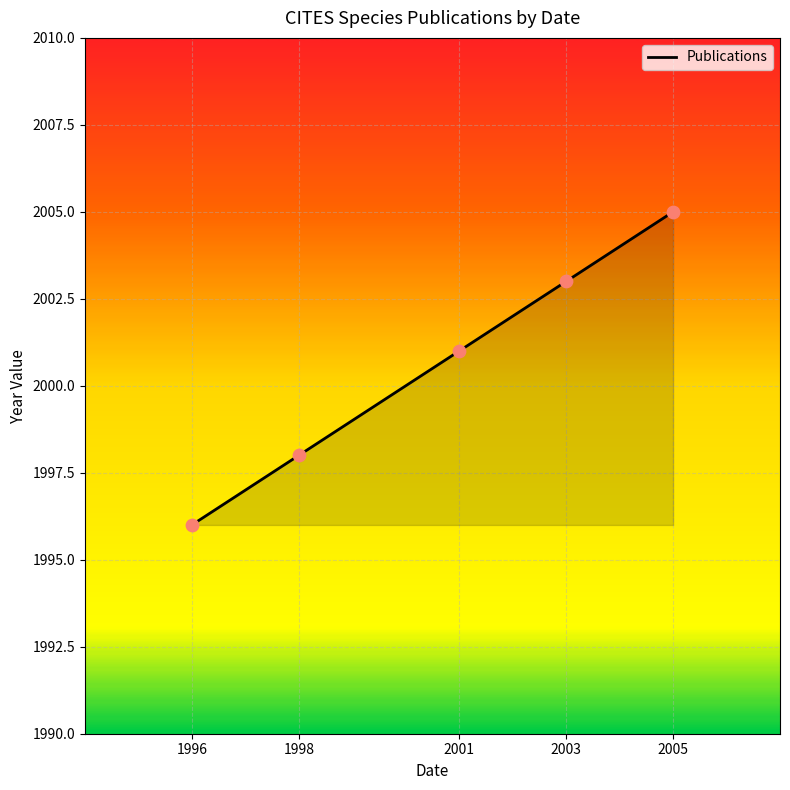

What is the change in value from 1998 to 2005?

+7